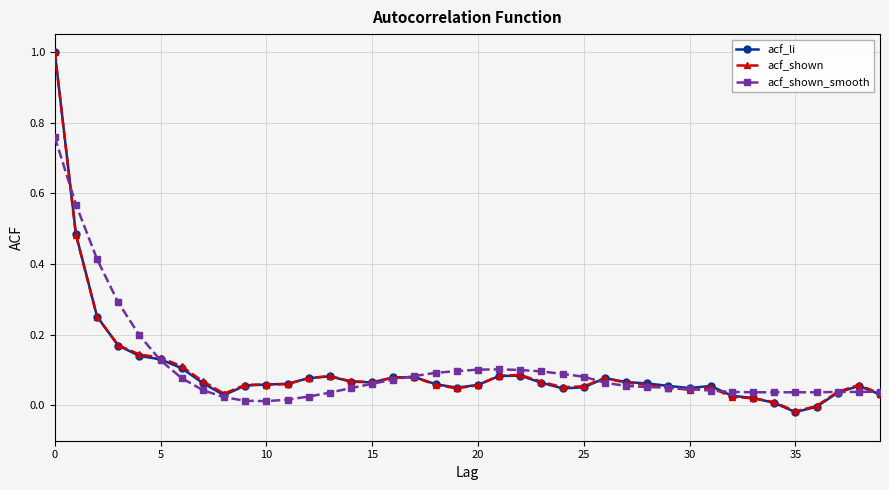

Which series has the widest spread of values?

acf_li